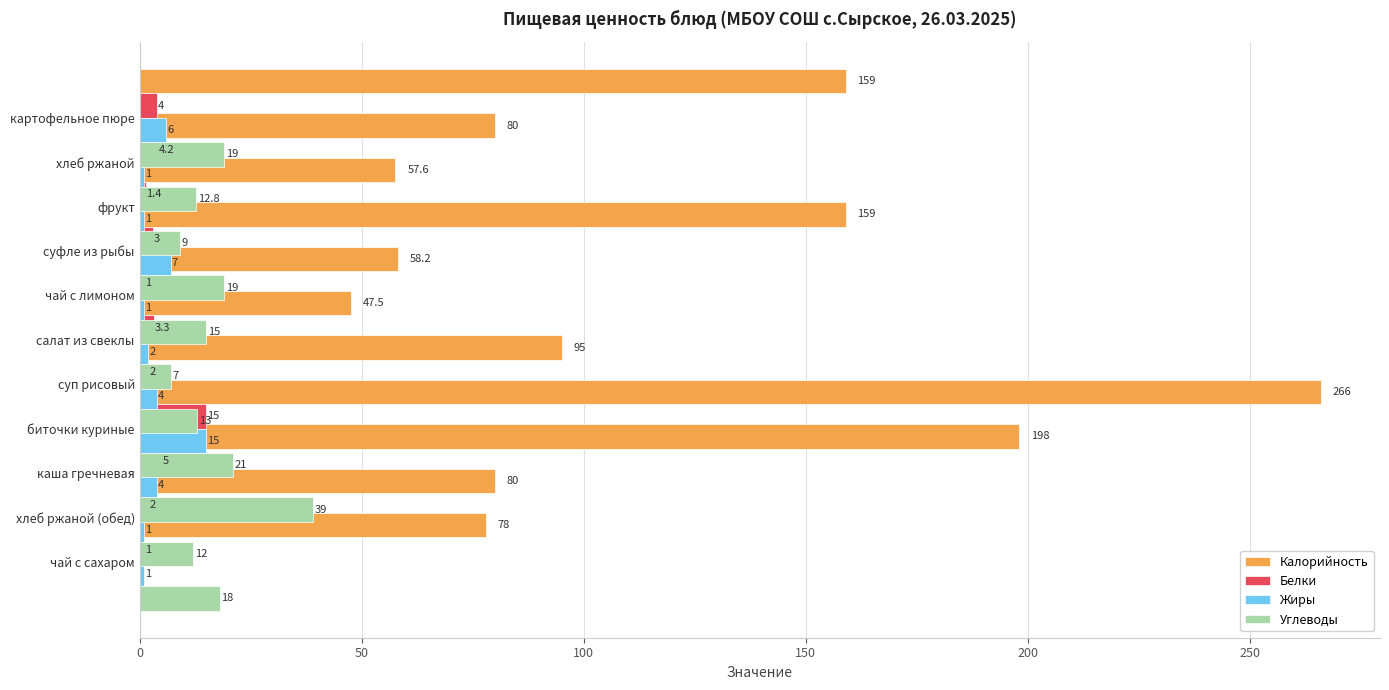

Is it true that Жиры equals 1.4 at чай с лимоном?

False